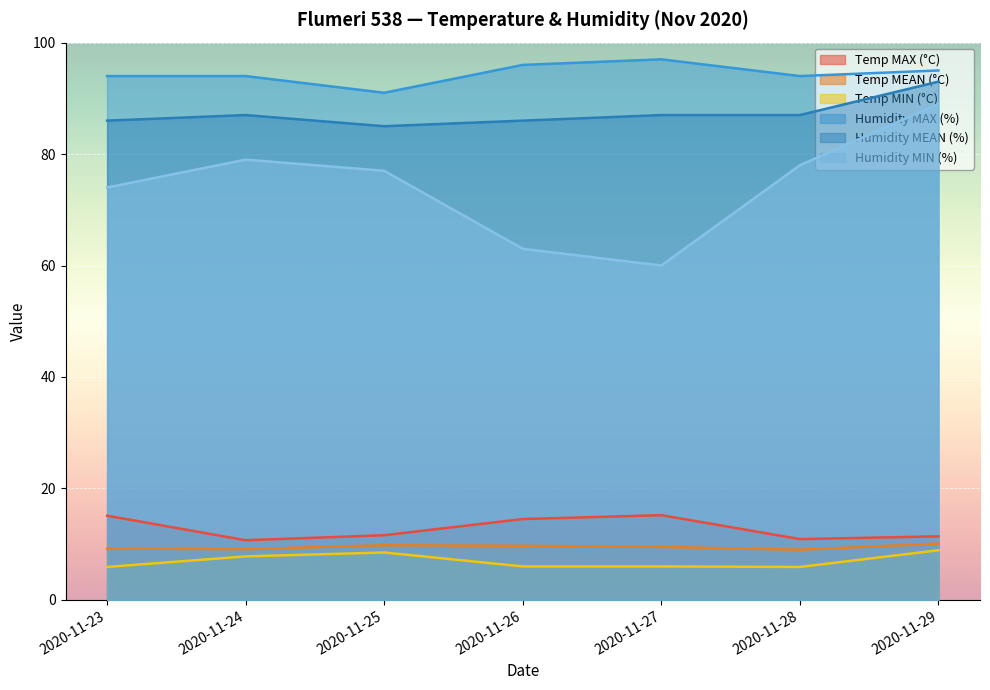

Which category has the lowest value across all series?

2020-11-23